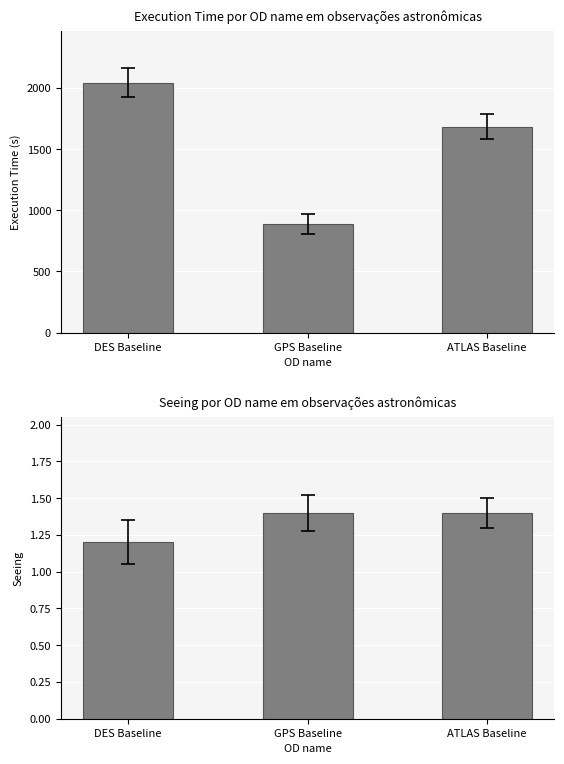

Where is Mean Seeing nearest to the value 1?

DES Baseline